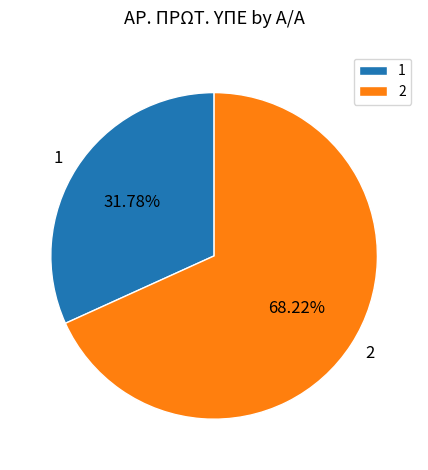

Which has a higher value, 1 or 2?

2